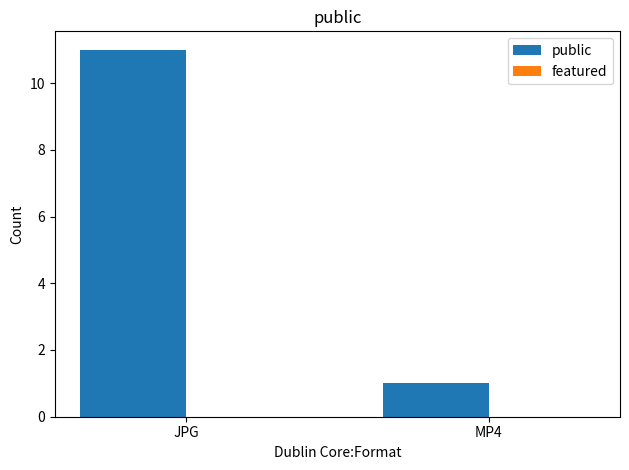

Rank the categories by value from highest to lowest.

JPG, MP4